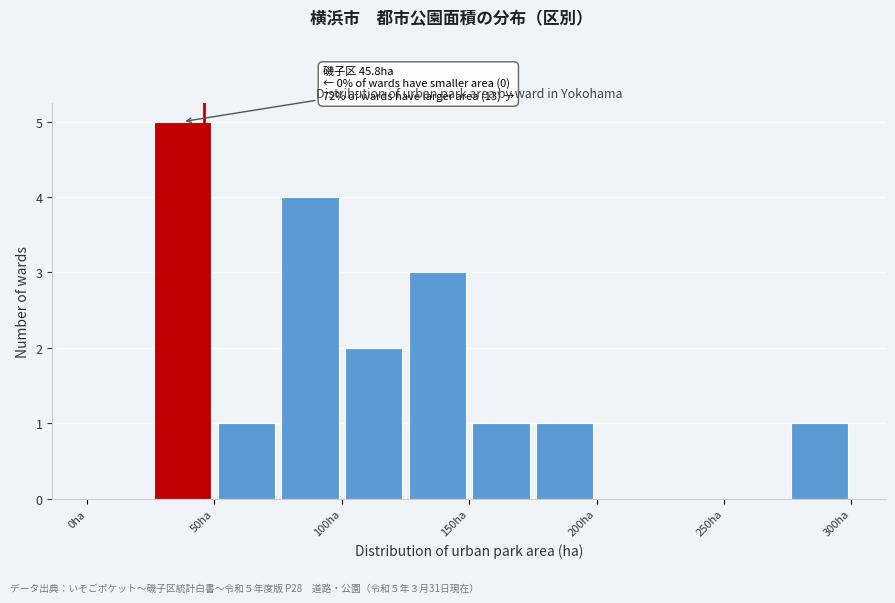

Which range on the x-axis has the tallest bar?

25 to 50